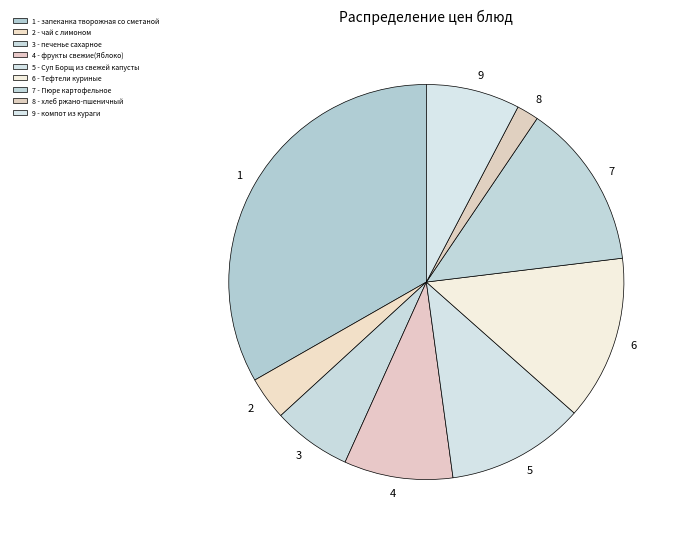

Is the sum of 1 and 6 greater than half?

No